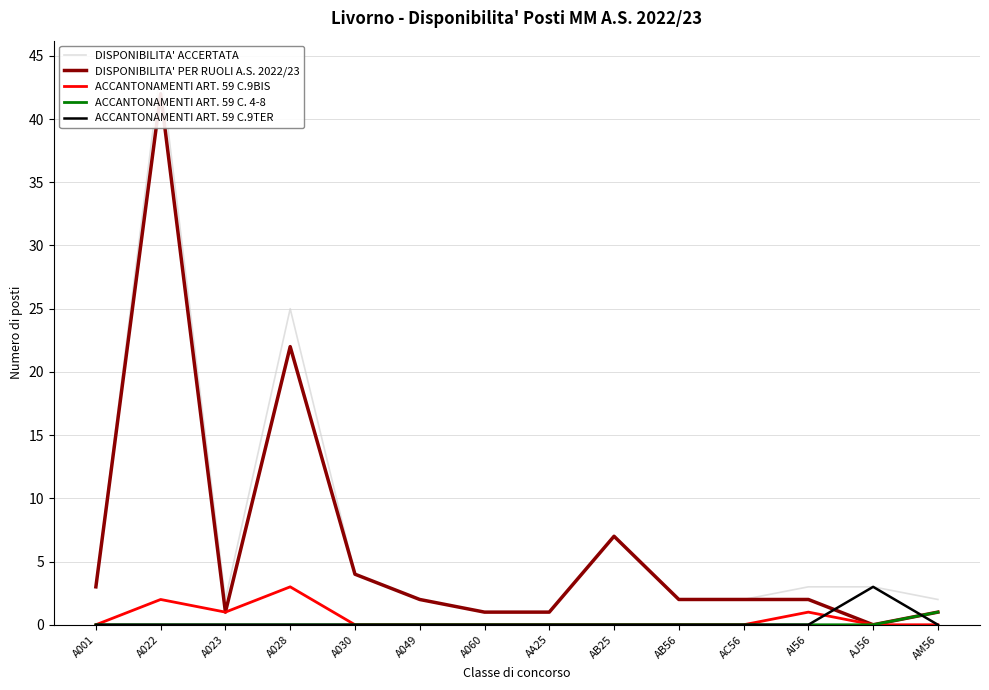

What is the sum of all ACCANTONAMENTI ART. 59 C.9BIS values?

7